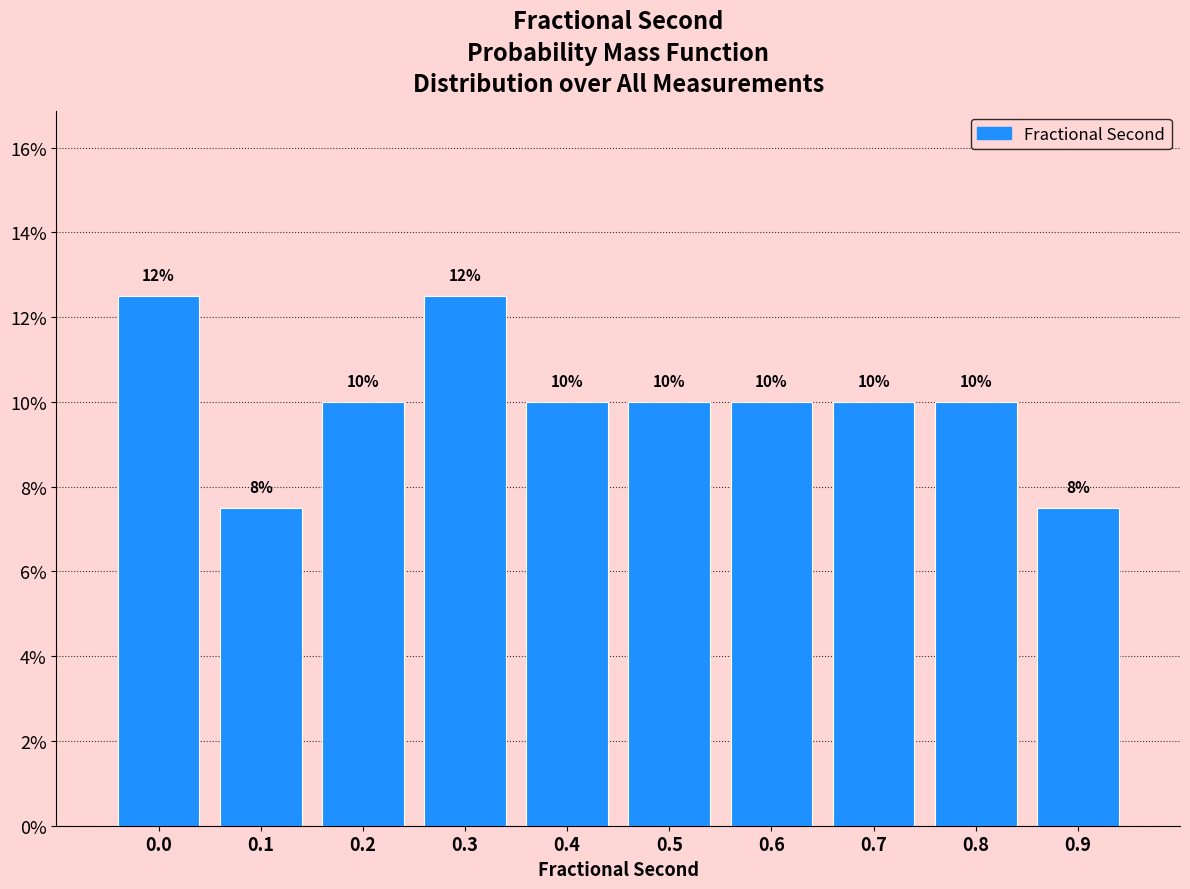

What is the minimum value shown in the chart?

7.5